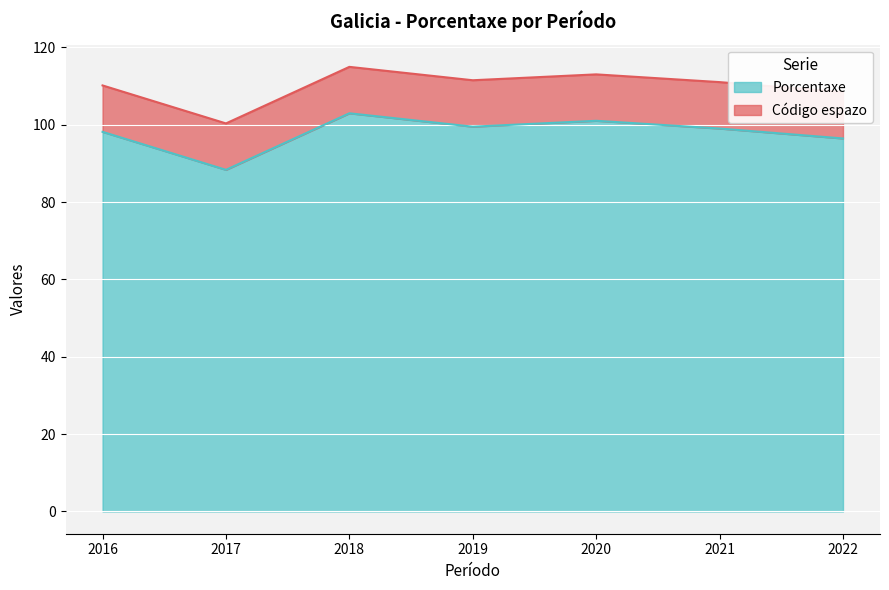

What is the approximate value at 2016?

98.1